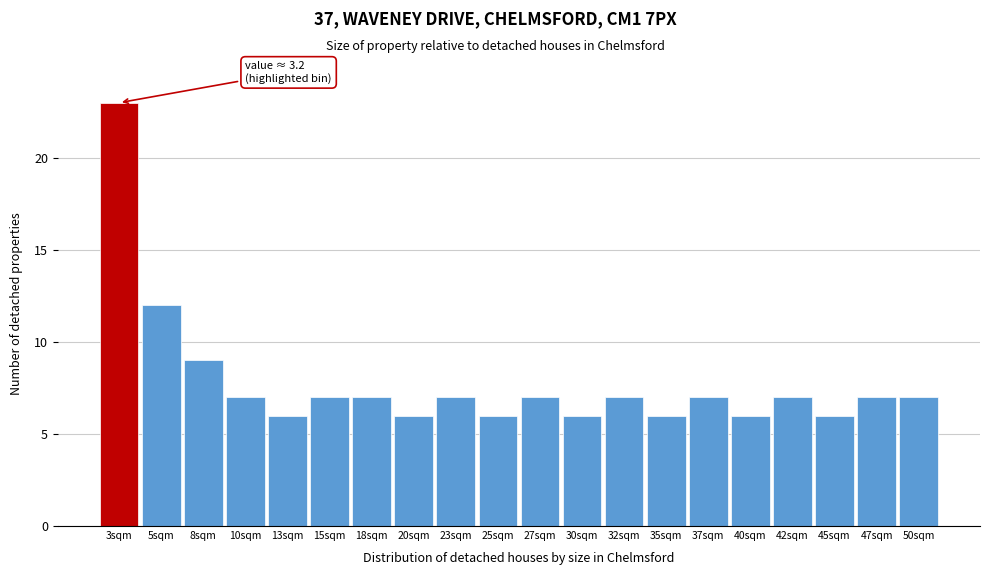

Reading right to left, transcribe all the data shown in this chart.

50sqm=7	47sqm=7	45sqm=6	42sqm=7	40sqm=6	37sqm=7	35sqm=6	32sqm=7	30sqm=6	27sqm=7	25sqm=6	23sqm=7	20sqm=6	18sqm=7	15sqm=7	13sqm=6	10sqm=7	8sqm=9	5sqm=12	3sqm=23